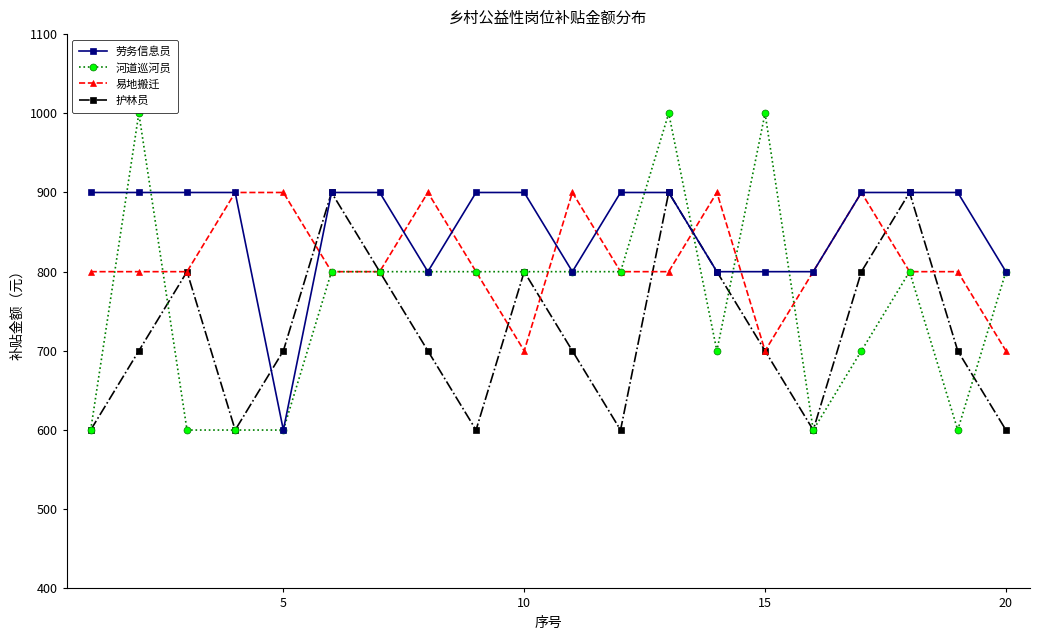

In 护林员, how many points are higher than both neighbors (excluding endpoints)?

5